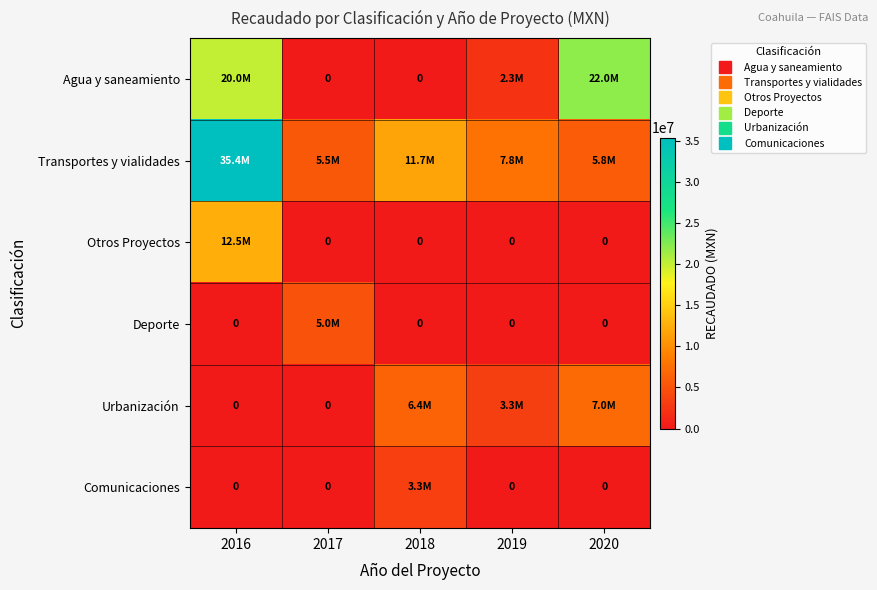

What is the difference between the highest and lowest values at 2020?

22006629.7